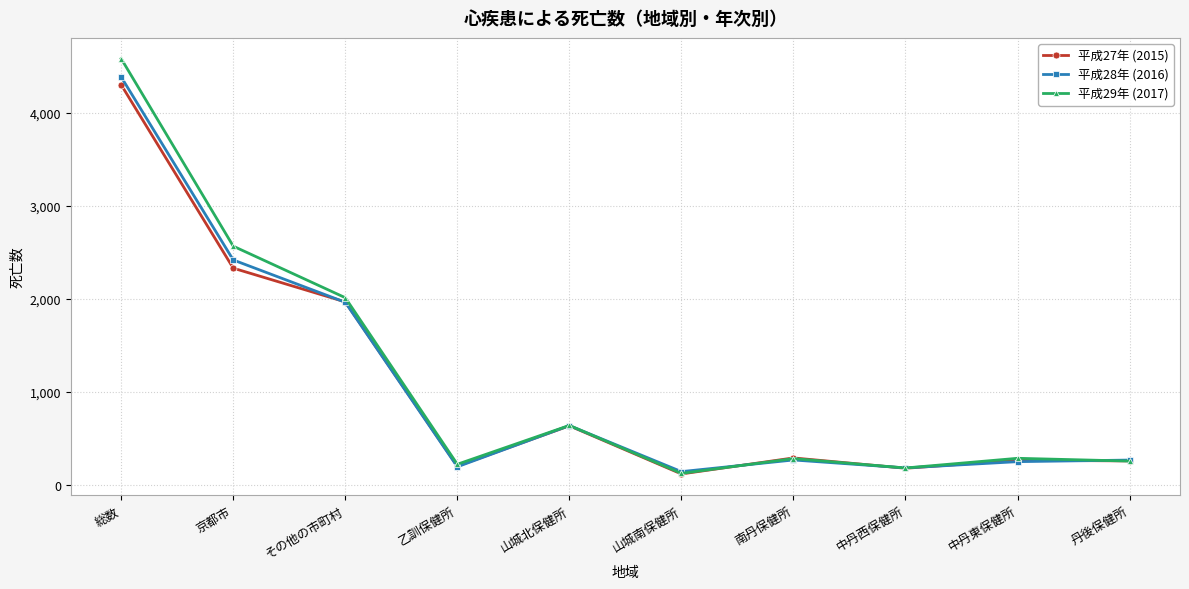

What is the difference between the second highest and minimum values in the 平成27年 (2015) series?

2209